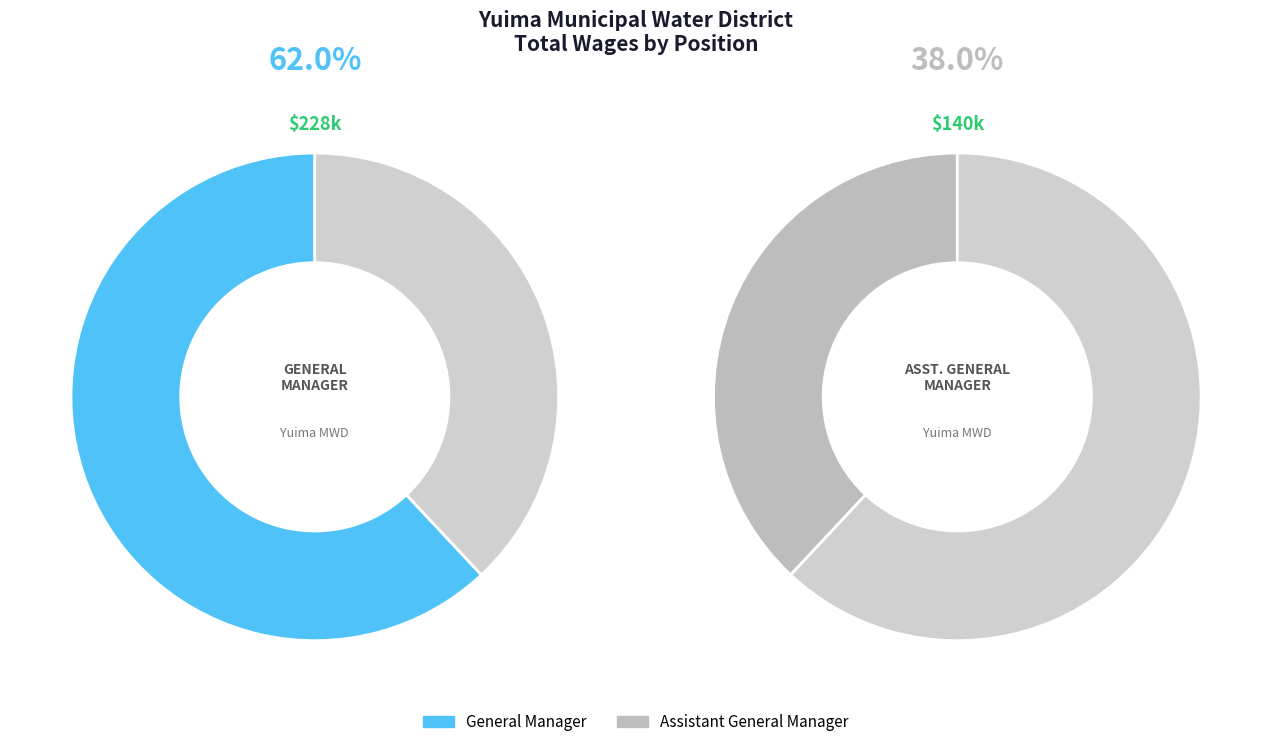

Which slice represents more than half of the pie?

General Manager